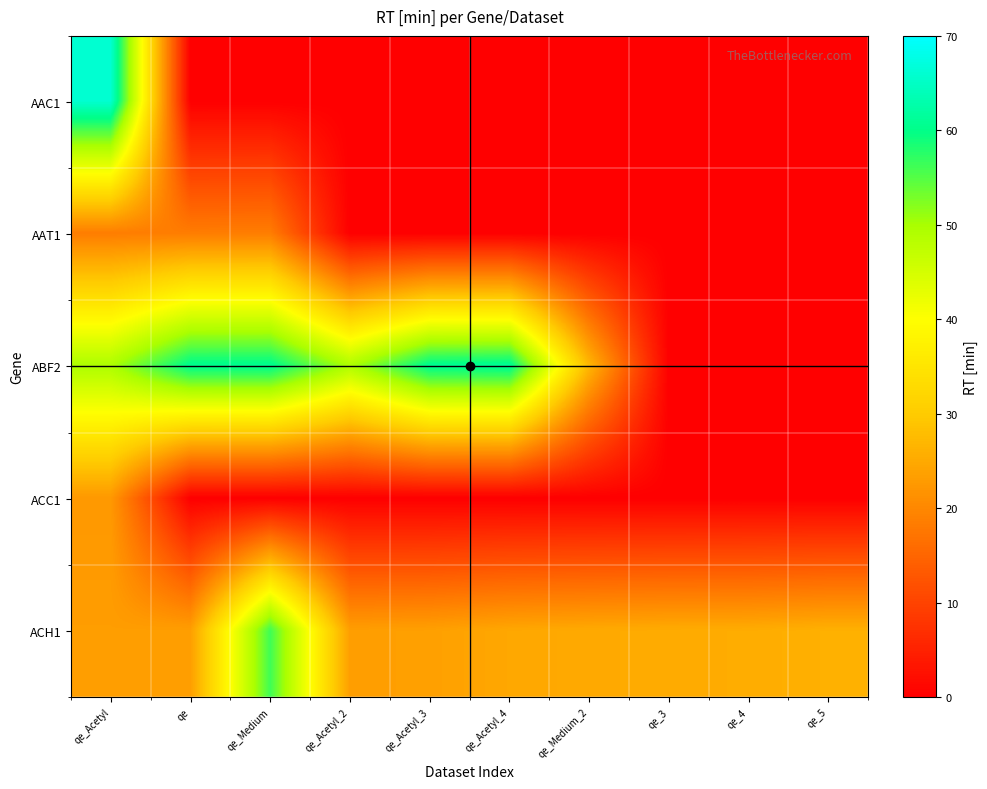

Reading left to right, extract all data points from this chart.

AAC1: qe_Acetyl=66.0	qe=0.0	qe_Medium=0.0	qe_Acetyl_2=0.0	qe_Acetyl_3=0.0	qe_Acetyl_4=0.0	qe_Medium_2=0.0	qe_3=0.0	qe_4=0.0	qe_5=0.0
AAT1: qe_Acetyl=18.5	qe=18.4	qe_Medium=18.5	qe_Acetyl_2=0.0	qe_Acetyl_3=0.0	qe_Acetyl_4=0.0	qe_Medium_2=0.0	qe_3=0.0	qe_4=0.0	qe_5=0.0
ABF2: qe_Acetyl=49.6	qe=60.7	qe_Medium=60.8	qe_Acetyl_2=49.5	qe_Acetyl_3=60.9	qe_Acetyl_4=61.2	qe_Medium_2=26.9	qe_3=0.0	qe_4=0.0	qe_5=0.0
ACC1: qe_Acetyl=22.5	qe=0.0	qe_Medium=0.0	qe_Acetyl_2=0.0	qe_Acetyl_3=0.0	qe_Acetyl_4=0.0	qe_Medium_2=0.0	qe_3=0.0	qe_4=0.0	qe_5=0.0
ACH1: qe_Acetyl=23.3	qe=23.4	qe_Medium=56.3	qe_Acetyl_2=23.4	qe_Acetyl_3=23.6	qe_Acetyl_4=24.6	qe_Medium_2=25.0	qe_3=25.3	qe_4=25.5	qe_5=26.0